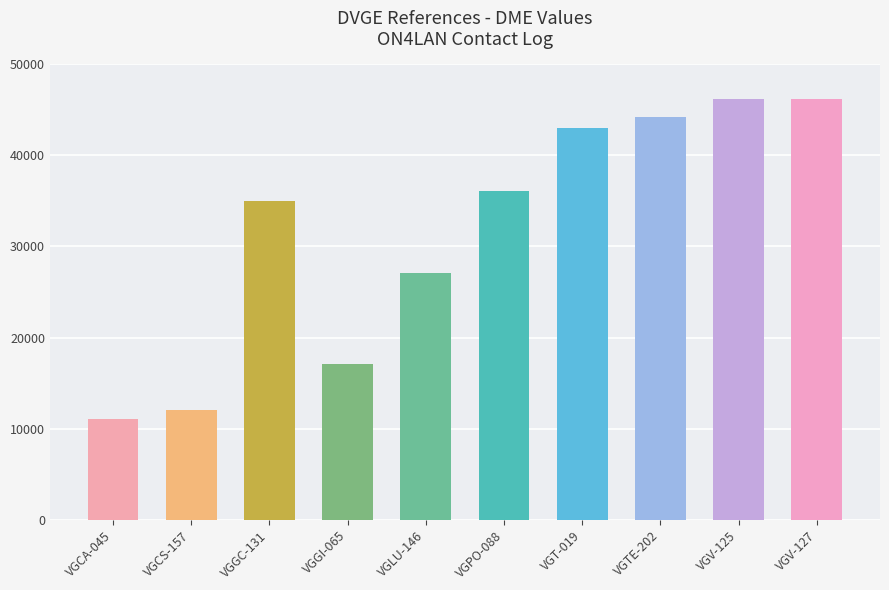

What is the sum of the values at VGCA-045 and VGT-019?

54031